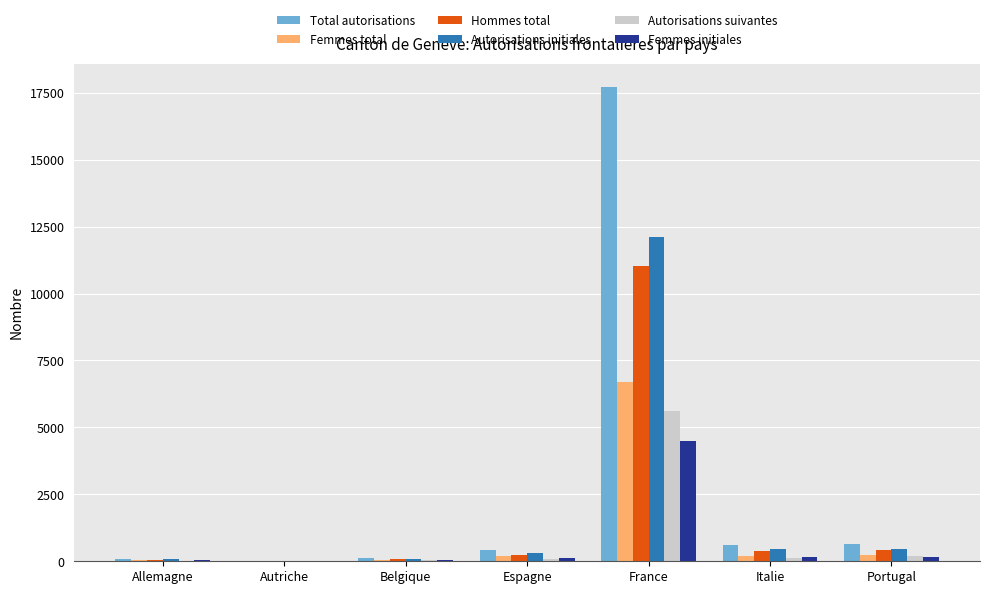

What is the maximum value for Autorisations suivantes?

5598